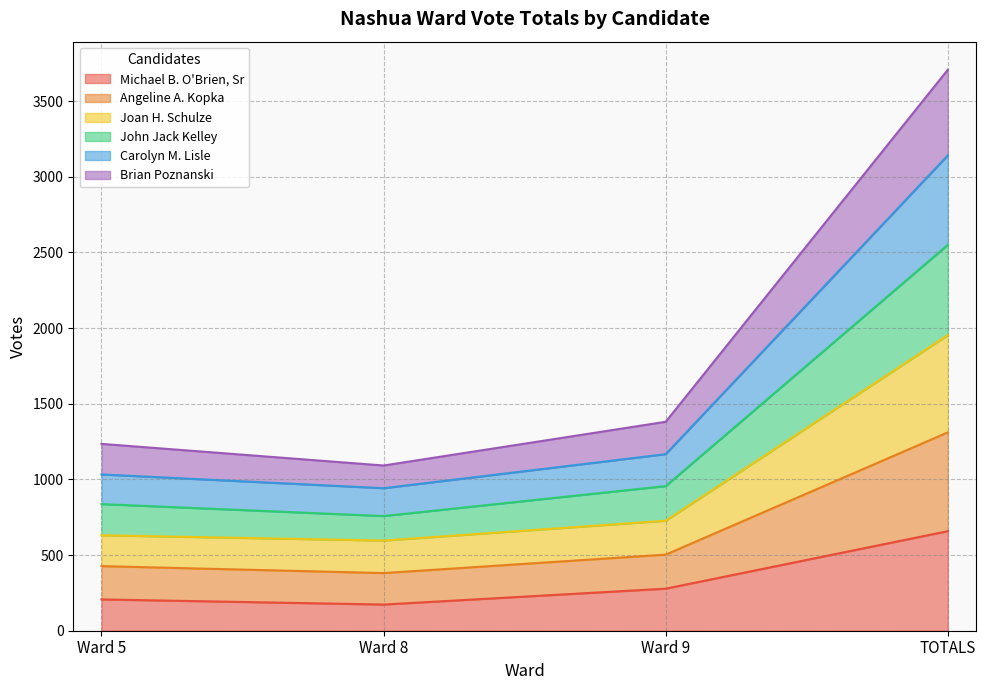

What are all the series names shown in the legend?

Michael B. O'Brien, Sr, Angeline A. Kopka, Joan H. Schulze, John Jack Kelley, Carolyn M. Lisle, Brian Poznanski